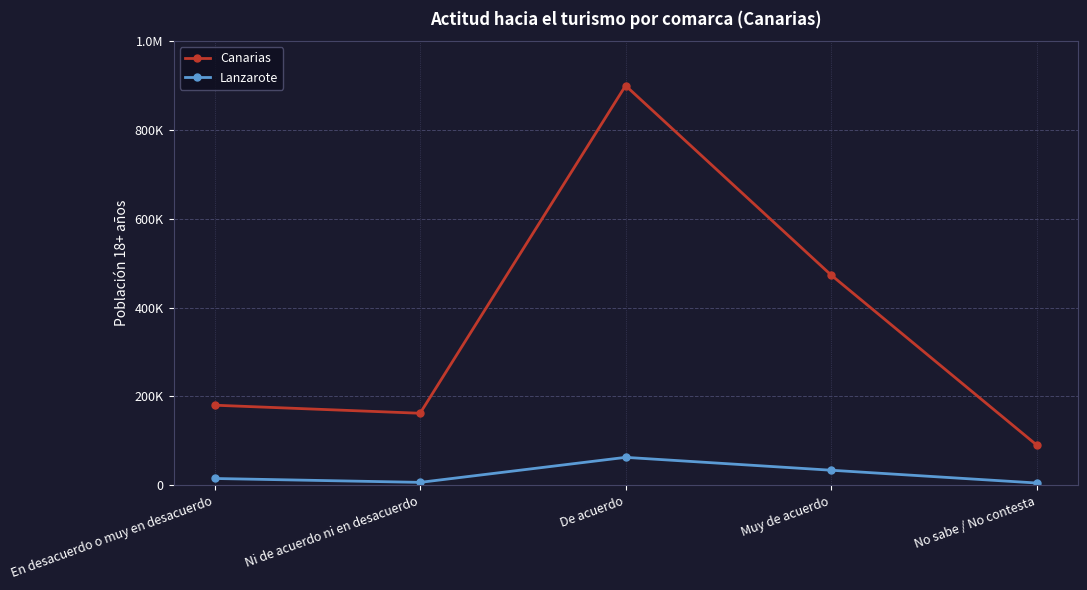

Does the chart have visible grid lines?

Yes